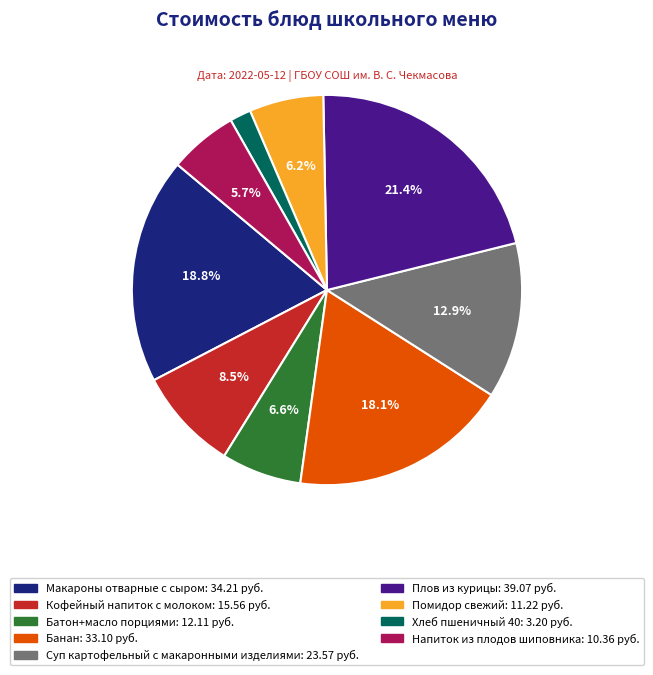

Is it true that Плов из курицы is 21% of the pie?

True